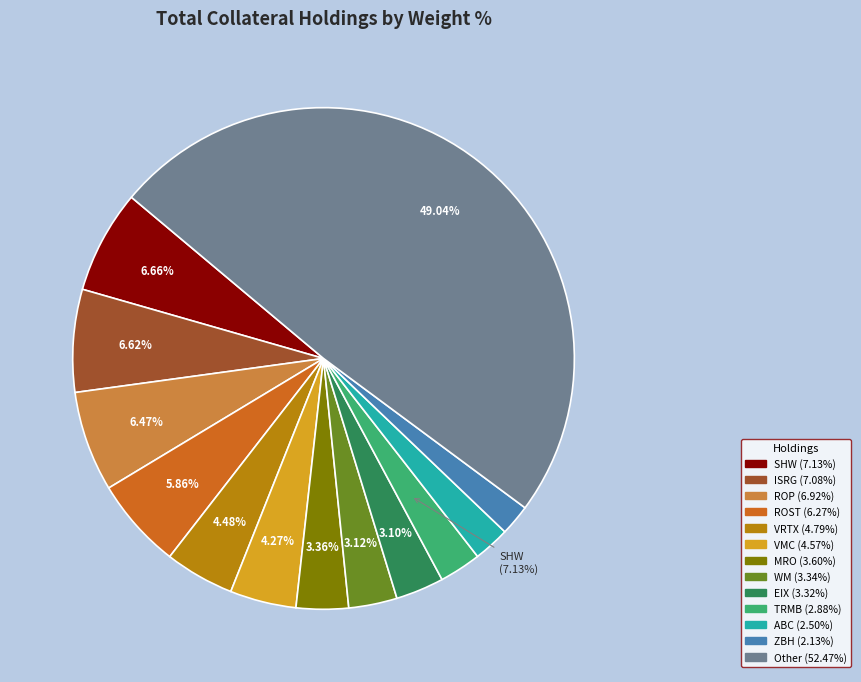

Which category has the biggest portion of the pie?

Other